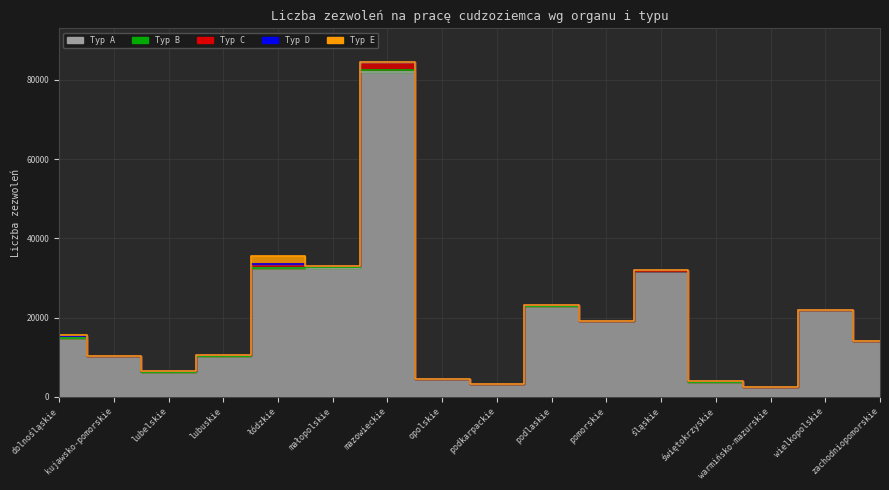

At which label does Typ E reach its minimum?

lubelskie